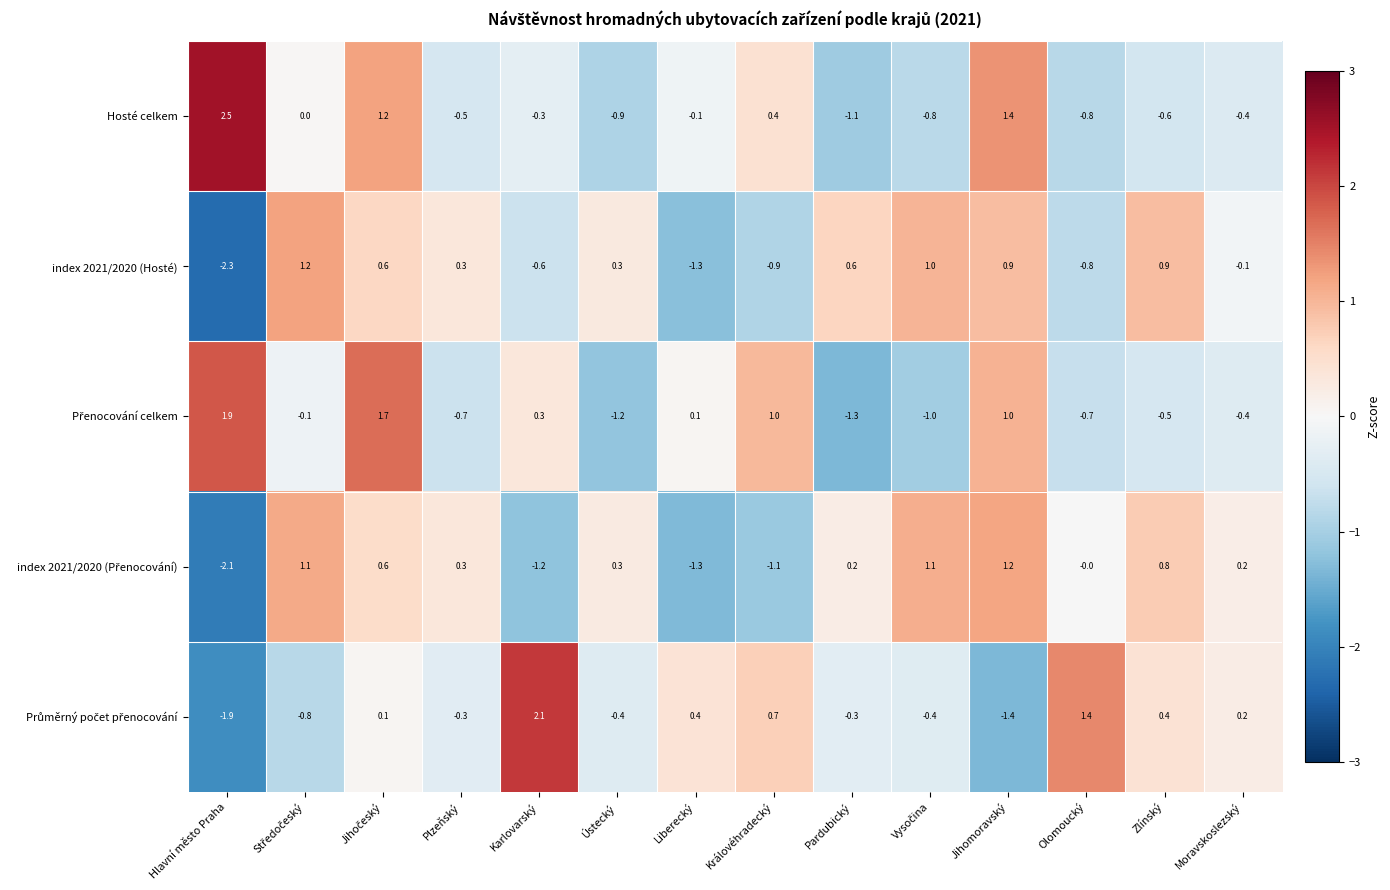

Which label corresponds to the smallest value in the chart?

Hlavní město Praha